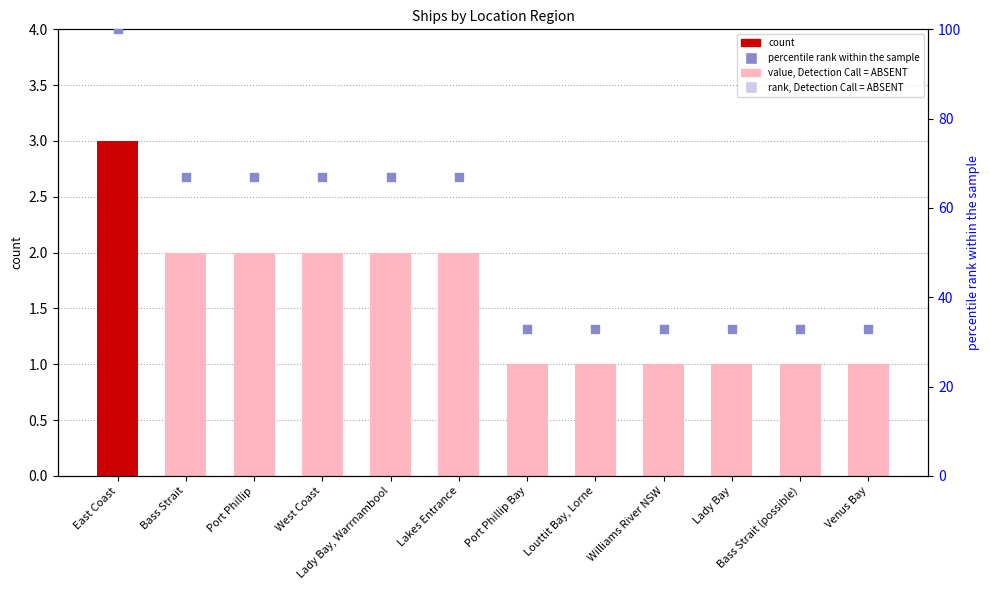

Is the value of count at Bass Strait greater than the value of percentile rank within the sample at Williams River NSW?

No